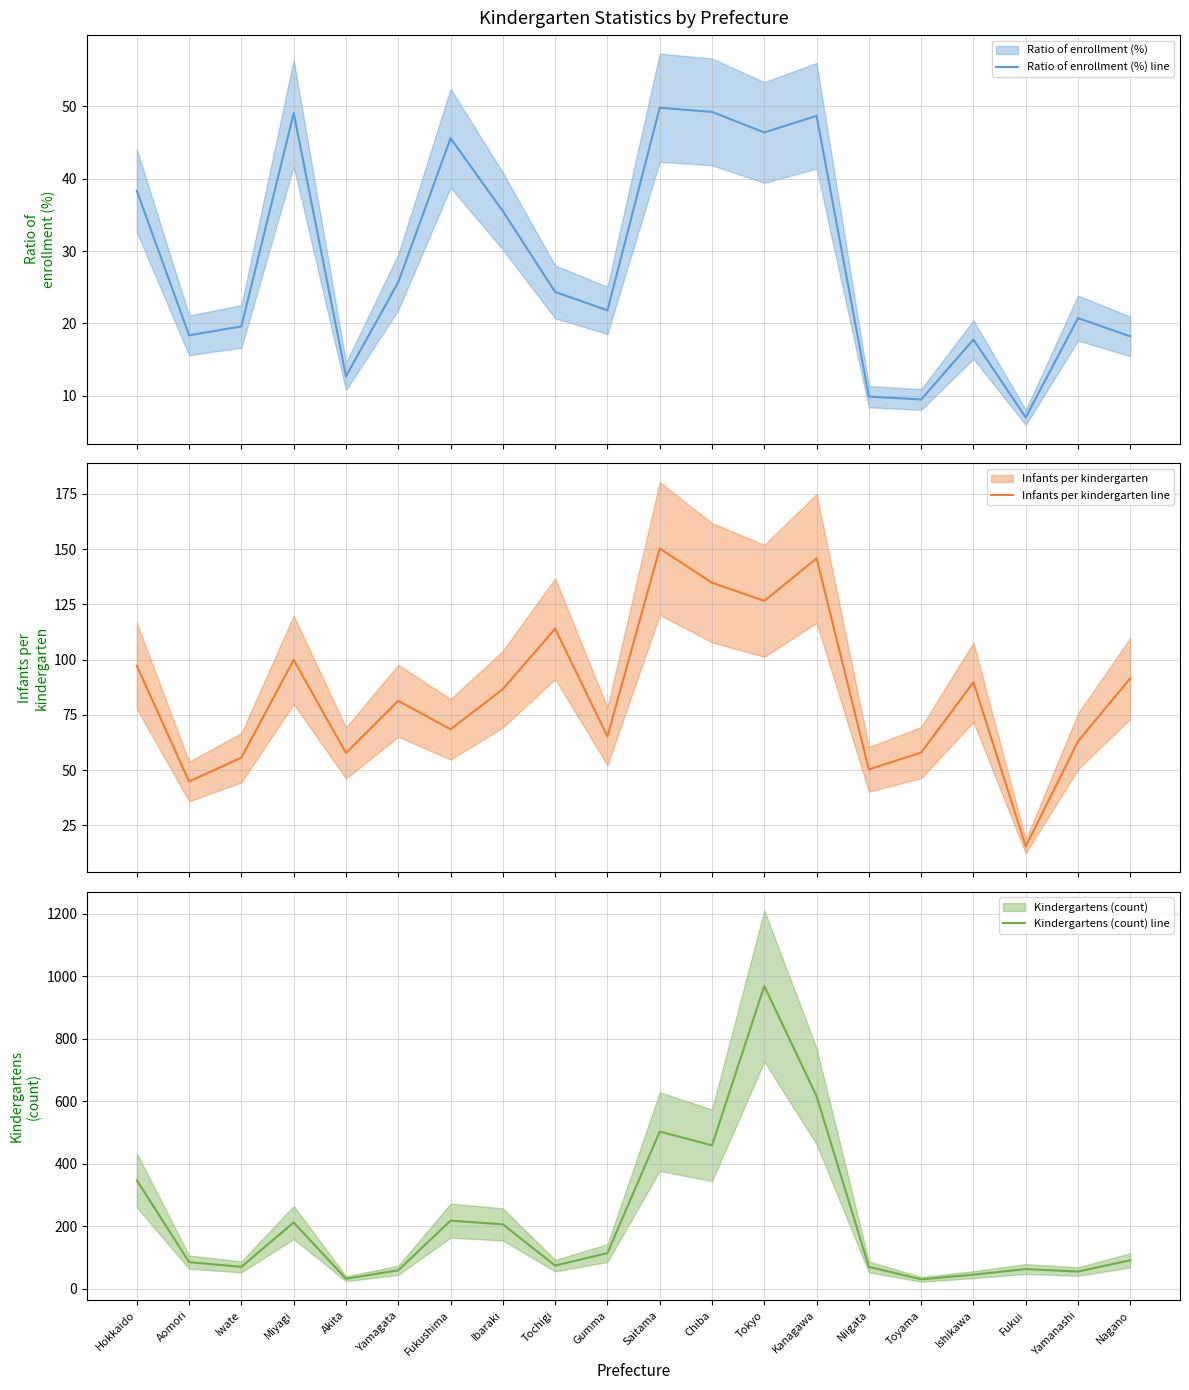

Rank the series at Iwate from lowest to highest value.

Ratio of enrollment (%) line, Infants per kindergarten line, Kindergartens (count) line